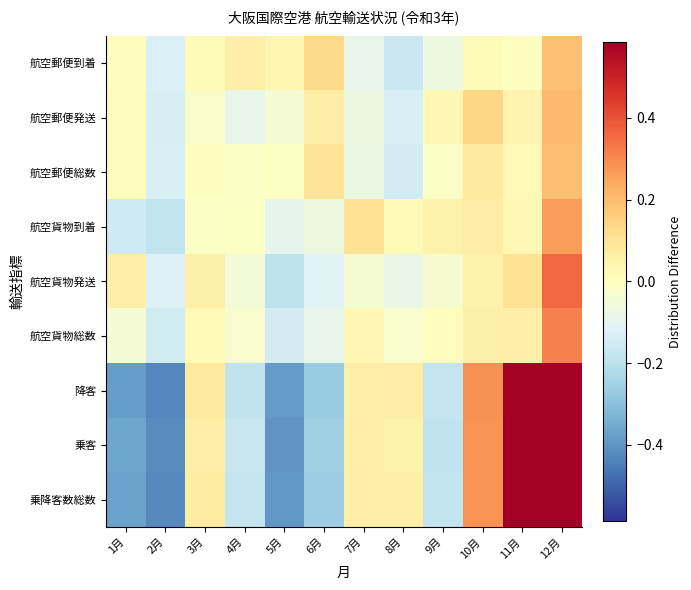

Reading left to right, what are all the values shown in this chart?

乗降客数総数: 1月=-0.4	2月=-0.4	3月=0.1	4月=-0.2	5月=-0.4	6月=-0.3	7月=0.1	8月=0.1	9月=-0.2	10月=0.3	11月=0.6	12月=0.7
乗客: 1月=-0.4	2月=-0.4	3月=0.1	4月=-0.2	5月=-0.4	6月=-0.3	7月=0.1	8月=0.1	9月=-0.2	10月=0.3	11月=0.6	12月=0.7
降客: 1月=-0.4	2月=-0.4	3月=0.1	4月=-0.2	5月=-0.4	6月=-0.3	7月=0.1	8月=0.1	9月=-0.2	10月=0.3	11月=0.6	12月=0.7
航空貨物総数: 1月=-0.0	2月=-0.1	3月=0.0	4月=-0.0	5月=-0.1	6月=-0.1	7月=0.0	8月=-0.0	9月=0.0	10月=0.1	11月=0.1	12月=0.3
航空貨物発送: 1月=0.1	2月=-0.1	3月=0.1	4月=-0.1	5月=-0.2	6月=-0.1	7月=-0.0	8月=-0.1	9月=-0.0	10月=0.0	11月=0.1	12月=0.4
航空貨物到着: 1月=-0.2	2月=-0.2	3月=-0.0	4月=-0.0	5月=-0.1	6月=-0.1	7月=0.1	8月=0.0	9月=0.0	10月=0.1	11月=0.0	12月=0.3
航空郵便総数: 1月=0.0	2月=-0.1	3月=-0.0	4月=-0.0	5月=-0.0	6月=0.1	7月=-0.1	8月=-0.1	9月=-0.0	10月=0.1	11月=0.0	12月=0.2
航空郵便発送: 1月=0.0	2月=-0.1	3月=-0.0	4月=-0.1	5月=-0.0	6月=0.1	7月=-0.1	8月=-0.1	9月=0.0	10月=0.1	11月=0.0	12月=0.2
航空郵便到着: 1月=0.0	2月=-0.1	3月=0.0	4月=0.1	5月=0.0	6月=0.1	7月=-0.1	8月=-0.2	9月=-0.1	10月=0.0	11月=-0.0	12月=0.2